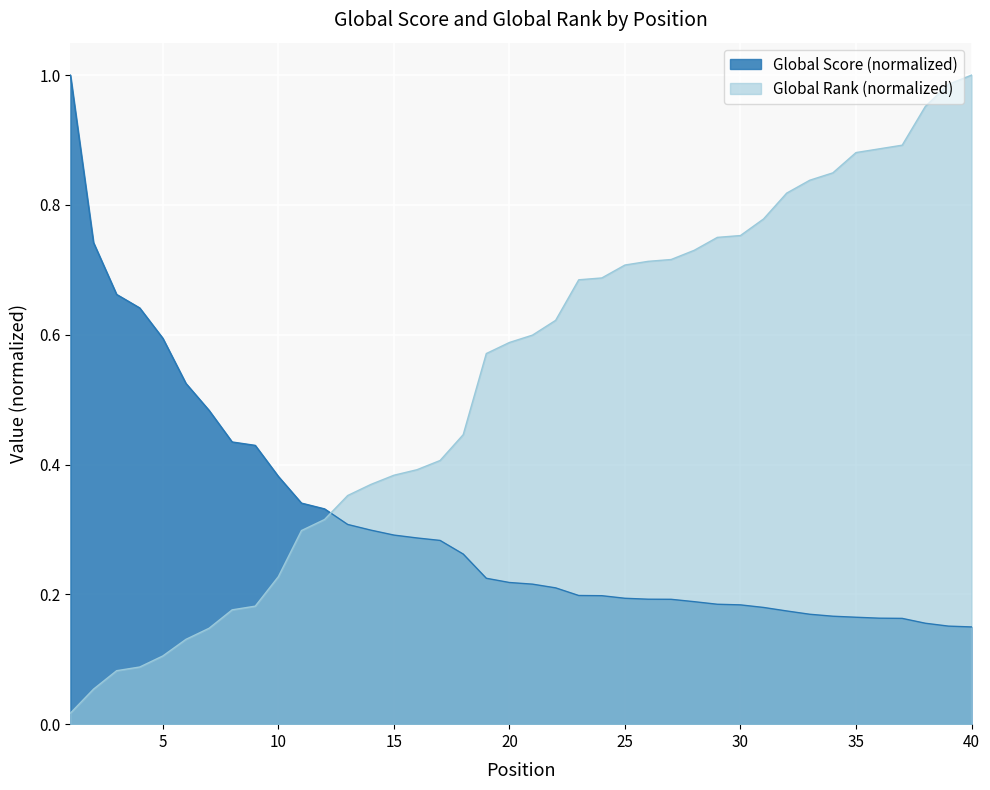

What is the value of the Global Score point at the 38th from the left?

0.2